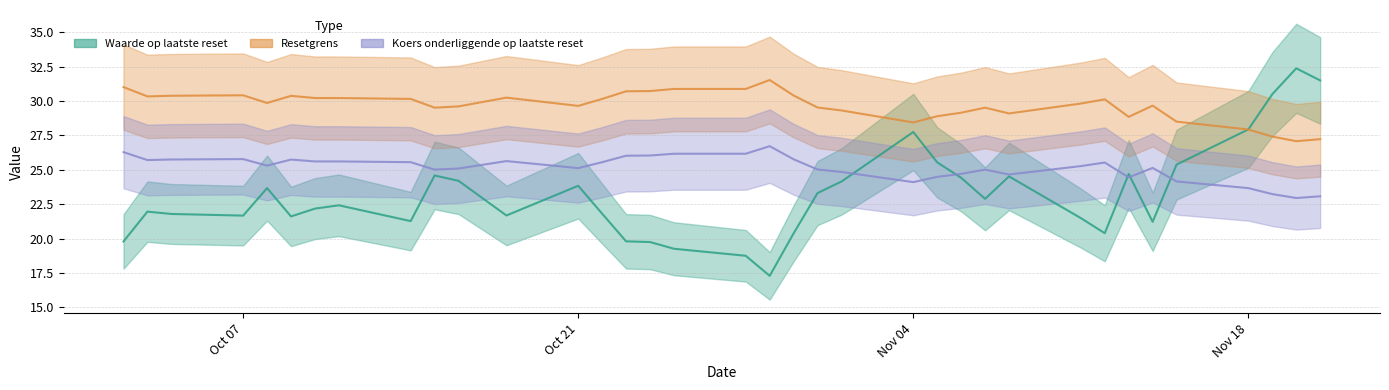

What is the difference between the highest and lowest values at 2024-11-08?

4.6